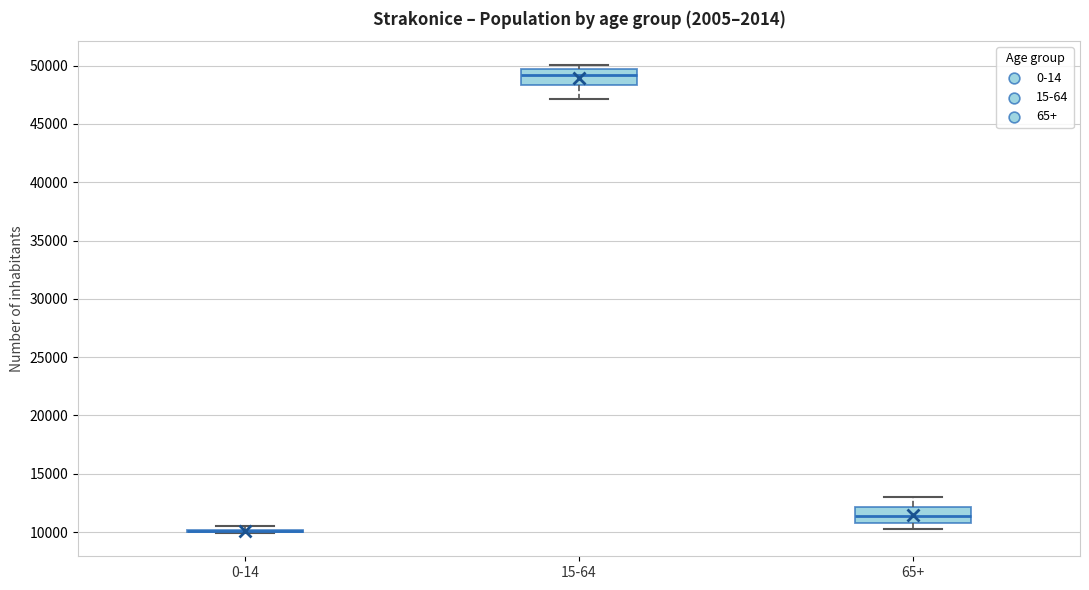

Where does the median line of the box for 15-64 sit on the y-axis? The values are not printed on the chart, so give them approximately, as read against the axis.

49000